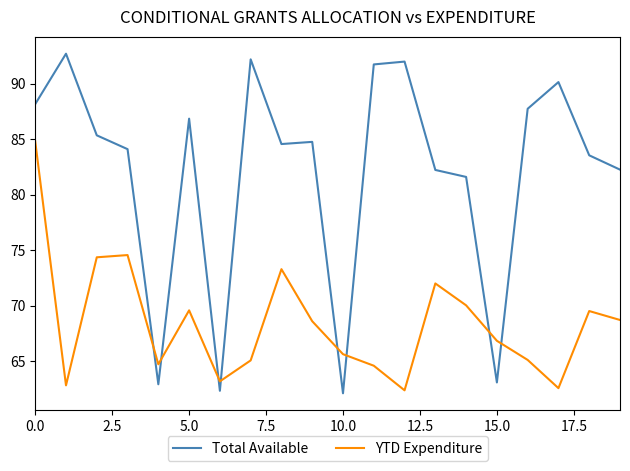

Which series has the largest range (max minus min)?

Total Available